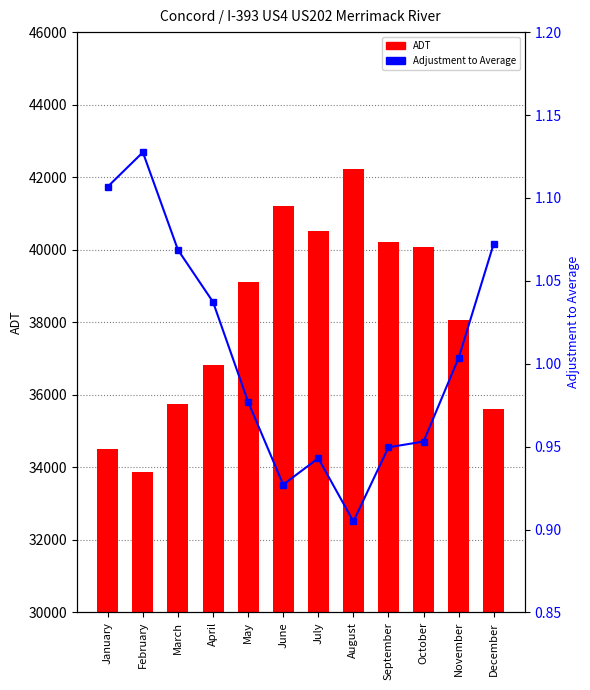

Is it true that ADT equals 35744.0 at March?

True